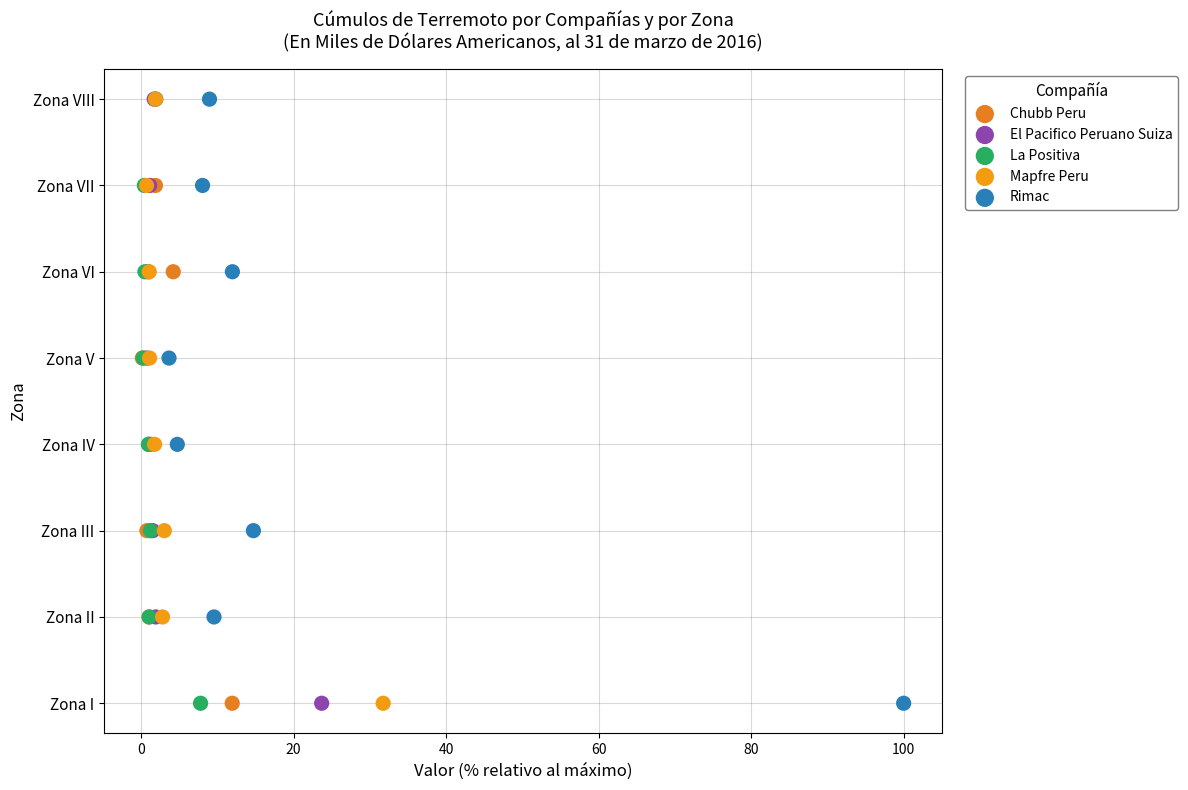

What are all the series names shown in the legend?

Chubb Peru, El Pacifico Peruano Suiza, La Positiva, Mapfre Peru, Rimac